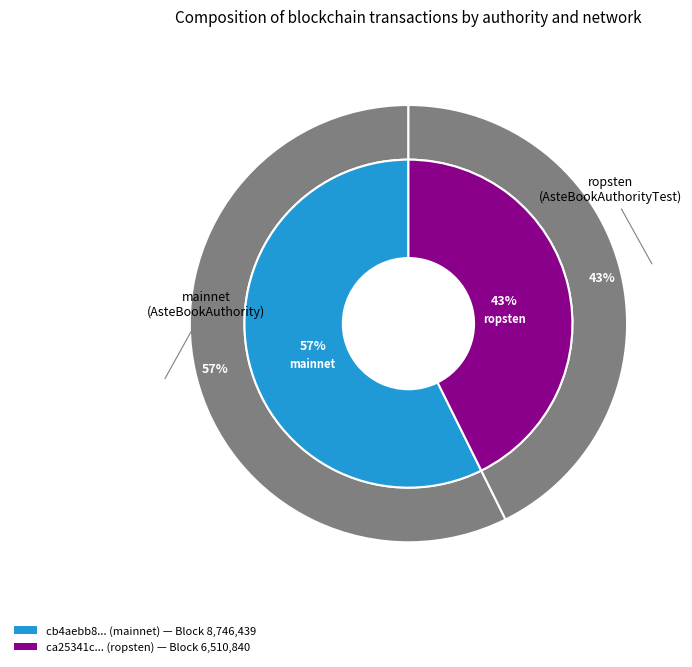

What is the change in value from cb4aebb8-ef56-11e9-8045-1ad8d6159d63 to ca25341c-e873-11e9-8dd1-d60cfe4a1df9?

-2235599